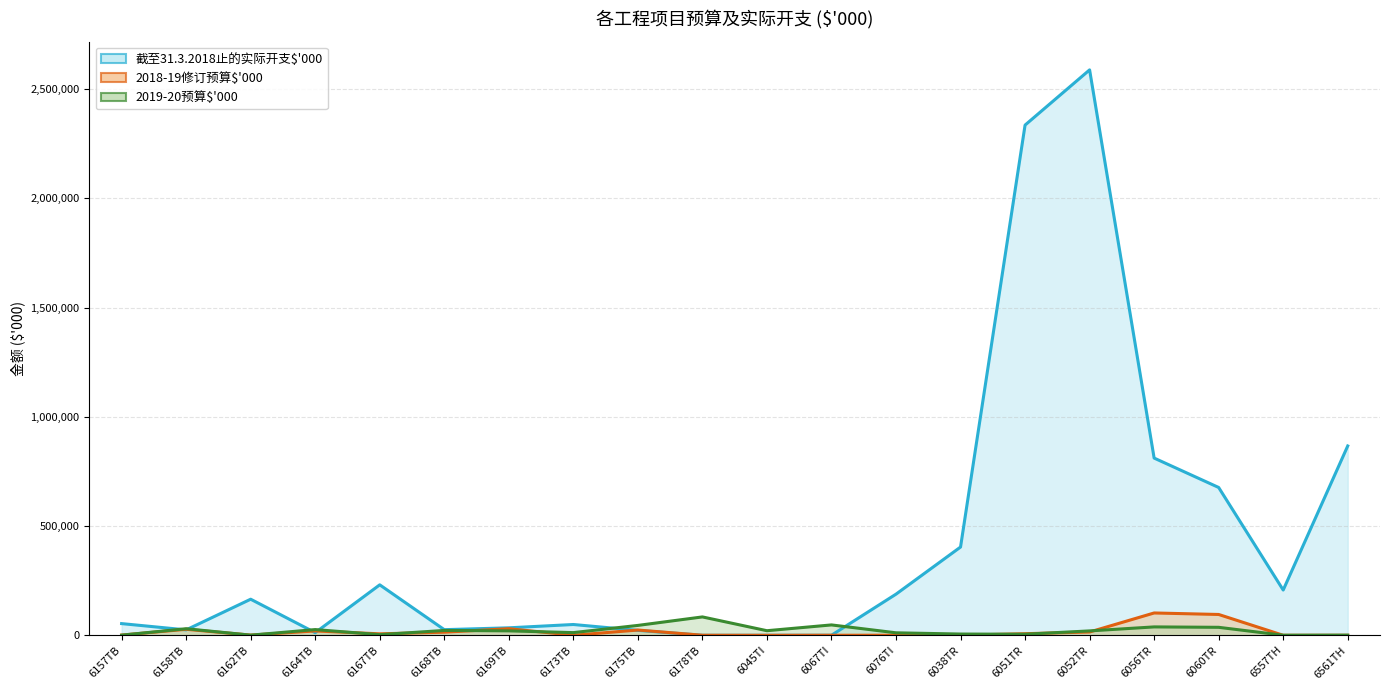

Rank the categories by 2018-19修订预算$'000 value from lowest to highest.

6045TI, 6038TR, 6557TH, 6561TH, 6173TB, 6067TI, 6178TB, 6076TI, 6162TB, 6157TB, 6167TB, 6051TR, 6168TB, 6052TR, 6164TB, 6175TB, 6158TB, 6169TB, 6060TR, 6056TR